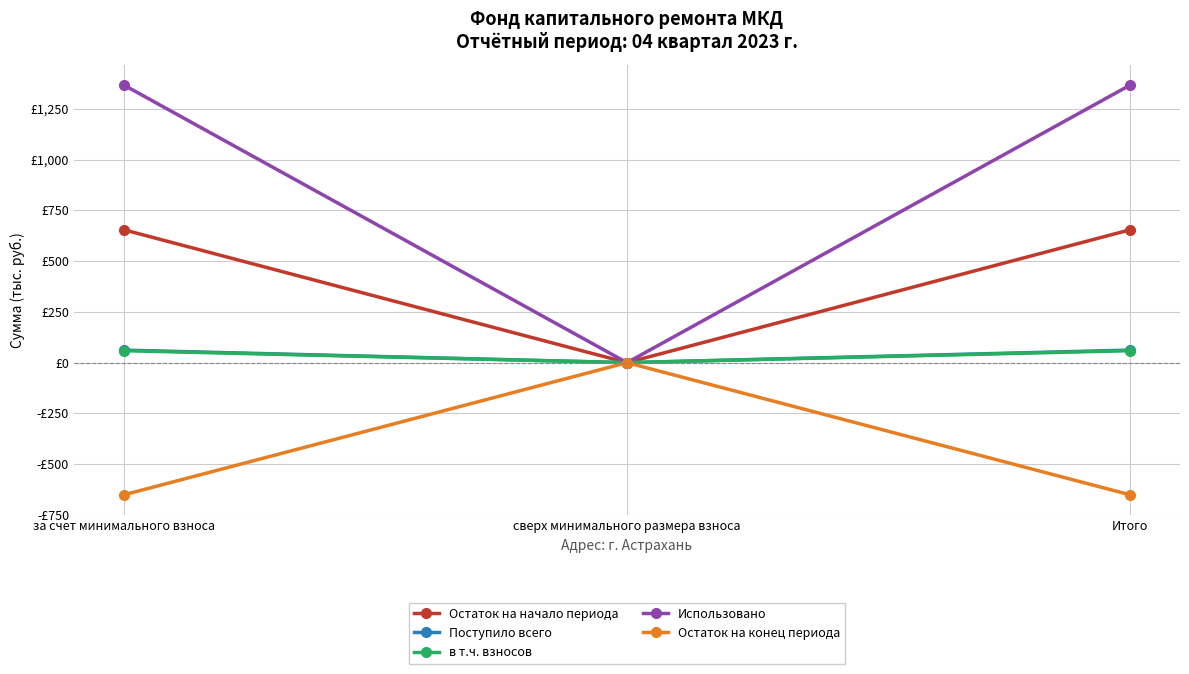

At за счет минимального взноса, list the series in order from largest to smallest.

Использовано, Остаток на начало периода, Поступило всего, в т.ч. взносов, Остаток на конец периода